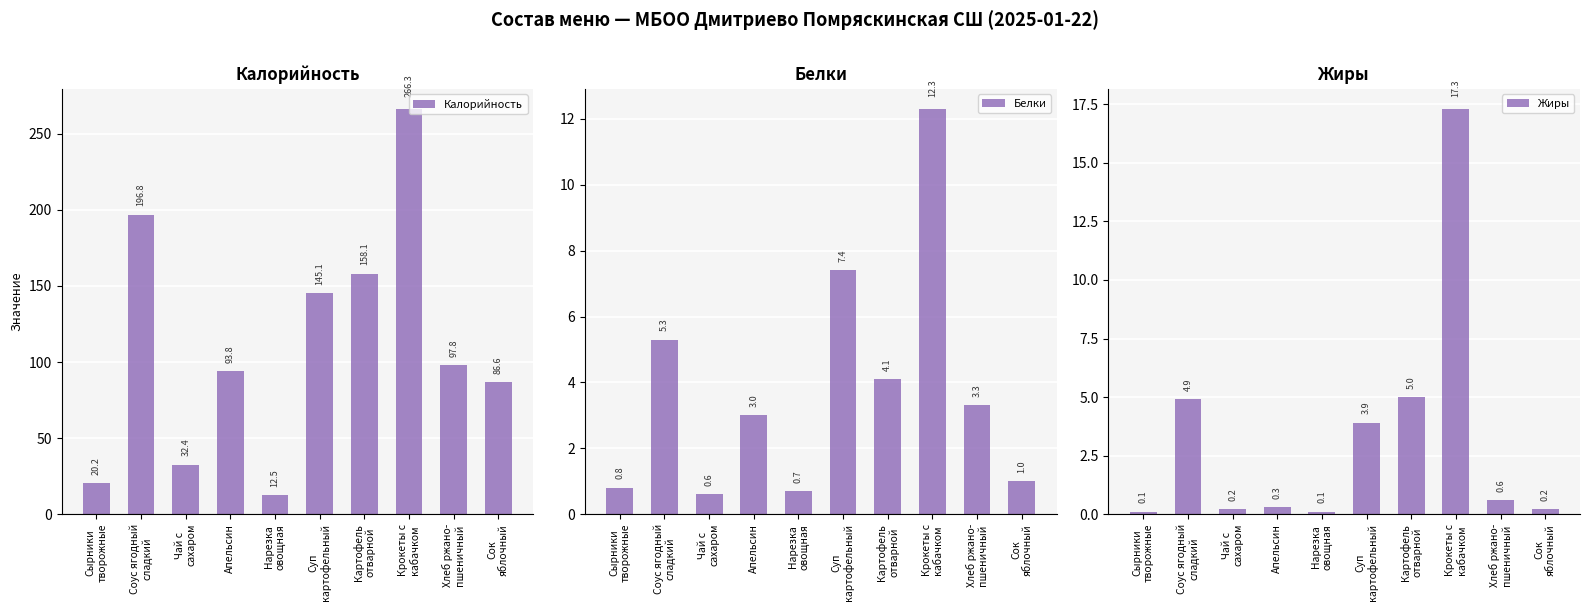

Are the bars grouped side by side (vs. stacked)?

Yes